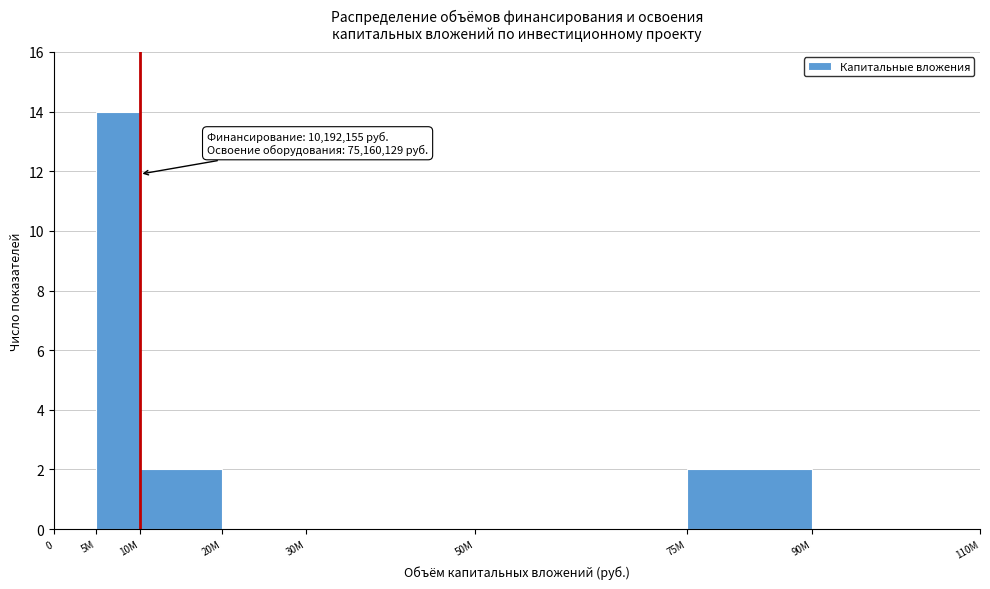

Reading left to right, list all the values displayed in this chart.

0=0	5М=14	10М=2	20М=0	30М=0	50М=0	75М=2	90М=0